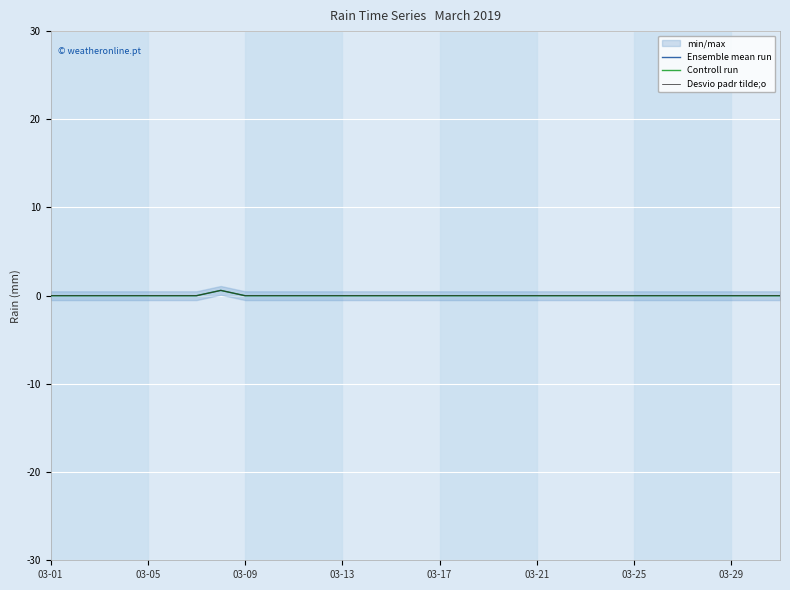

What is the maximum value shown in the chart?

0.6